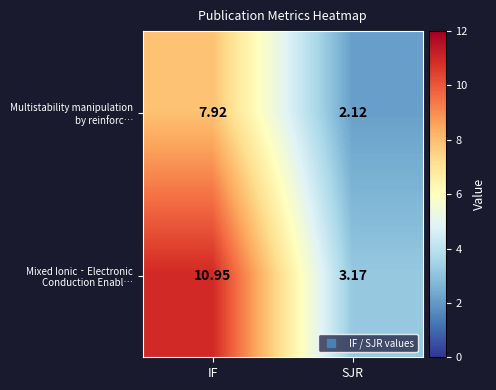

At which category is the sum across all series the highest?

IF